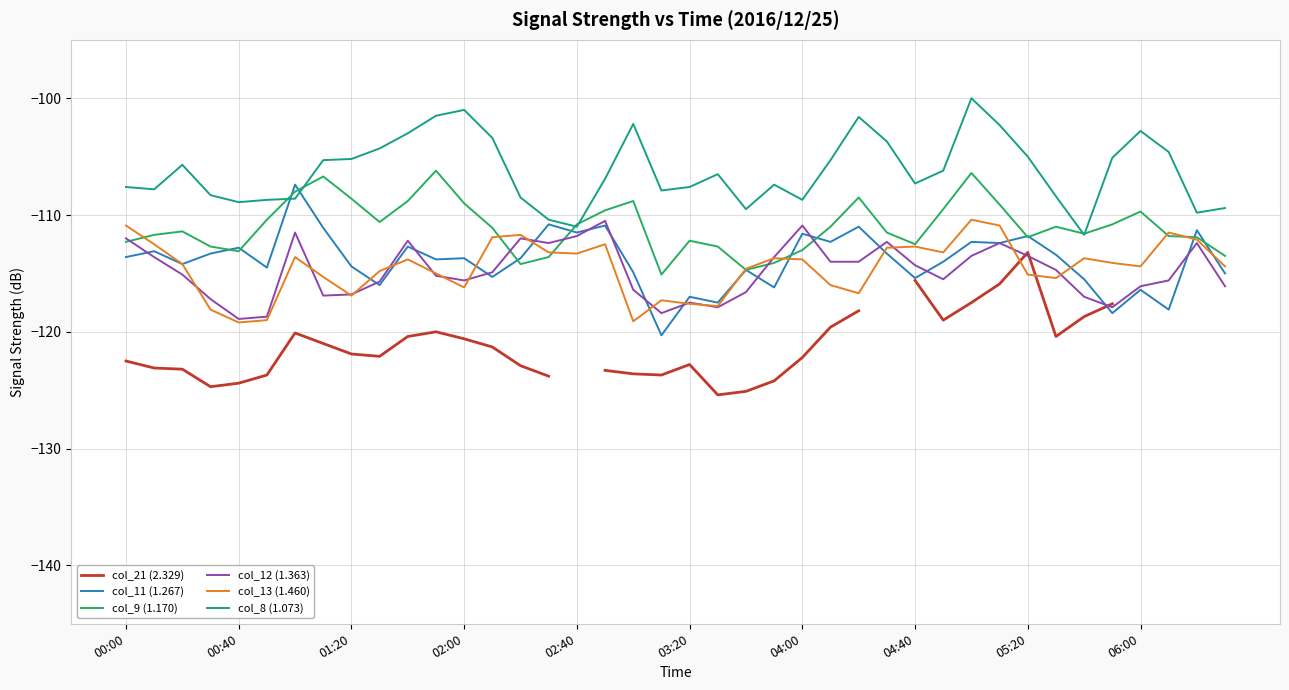

What is the greatest value displayed?

-100.0